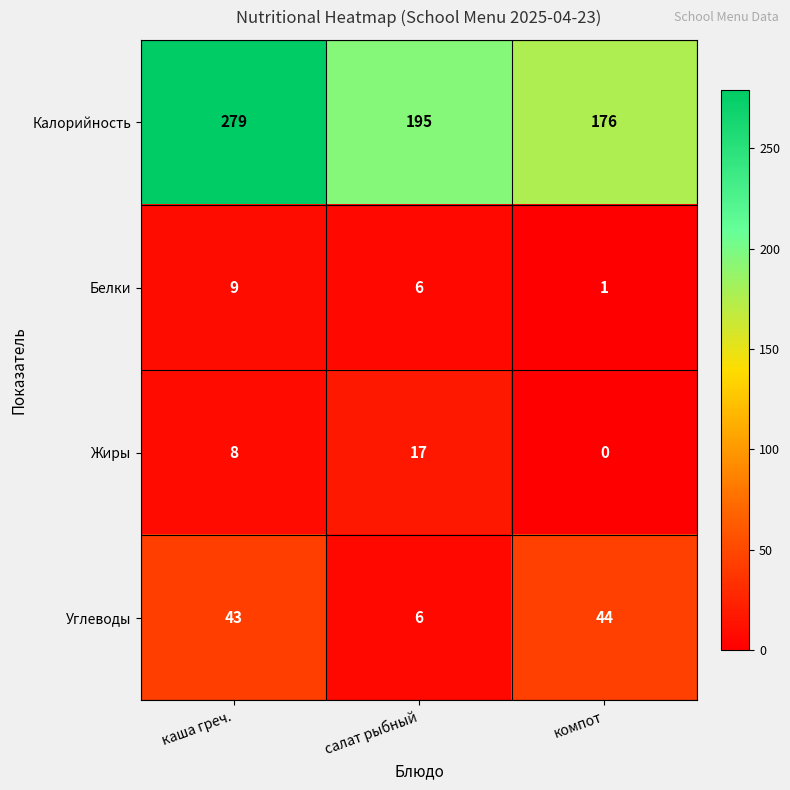

What is the difference between the maximum and minimum values in the Жиры series?

17